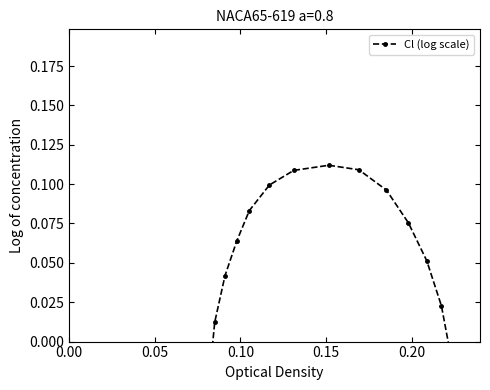

How many values exceed 0?

12